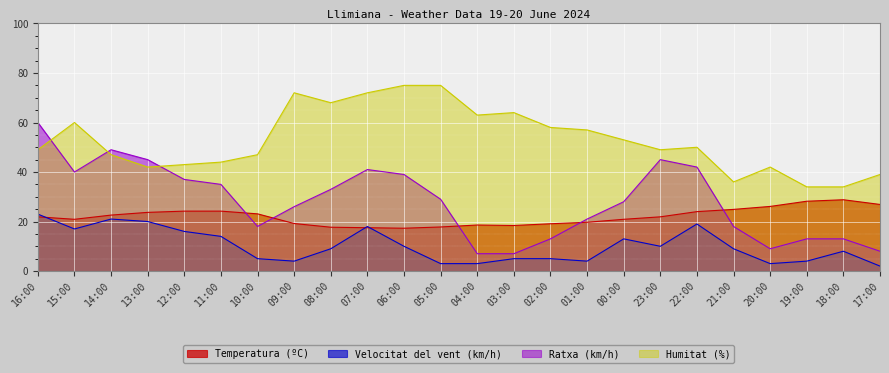

What position from the right is 19:00?

3